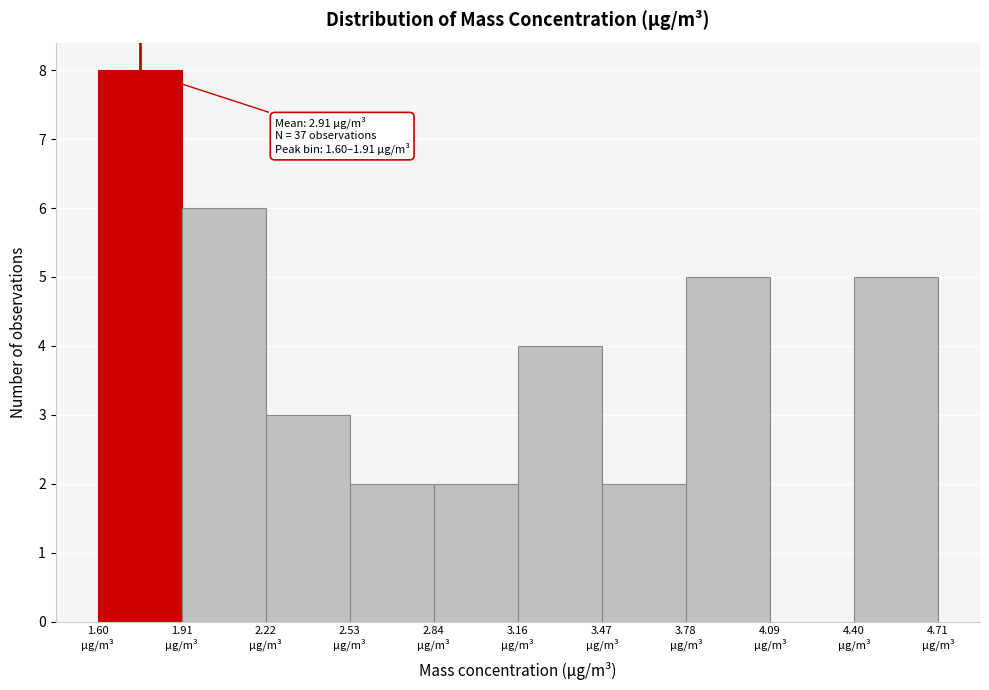

Over which range of the x-axis is the bar tallest?

1.60 to 1.90